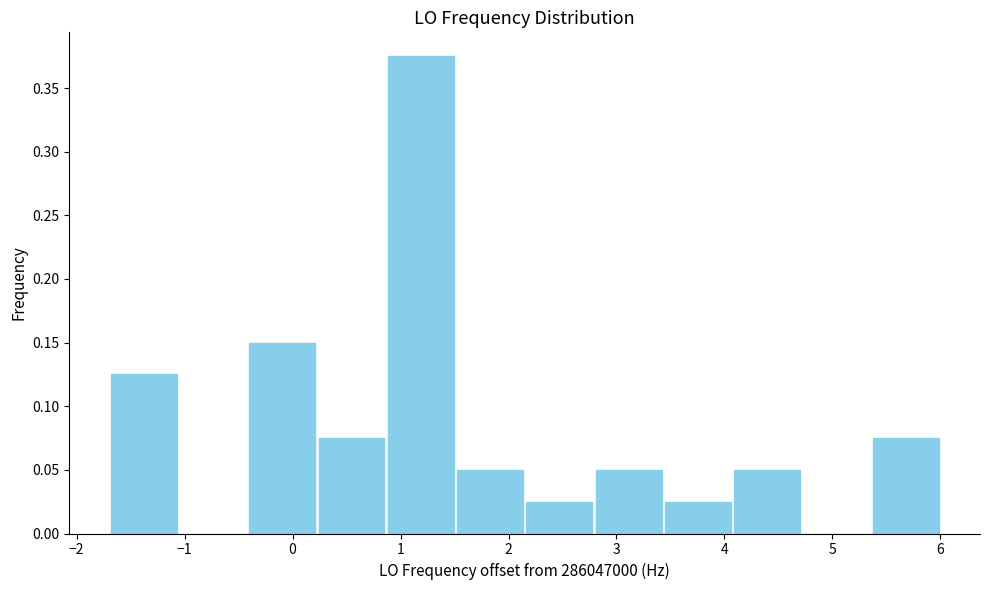

Reading left to right, transcribe this chart: for each bar, give the range it covers on the x-axis and its height. Neither the bar edges nor the heights are printed on the chart, so give them approximately, as read against the axes.

-1.7 to -1.1: 0.125
-1.1 to -0.4: 0
-0.4 to 0.2: 0.150
0.2 to 0.9: 0.075
0.9 to 1.5: 0.375
1.5 to 2.2: 0.050
2.2 to 2.8: 0.025
2.8 to 3.4: 0.050
3.4 to 4.1: 0.025
4.1 to 4.7: 0.050
4.7 to 5.4: 0
5.4 to 6.0: 0.075